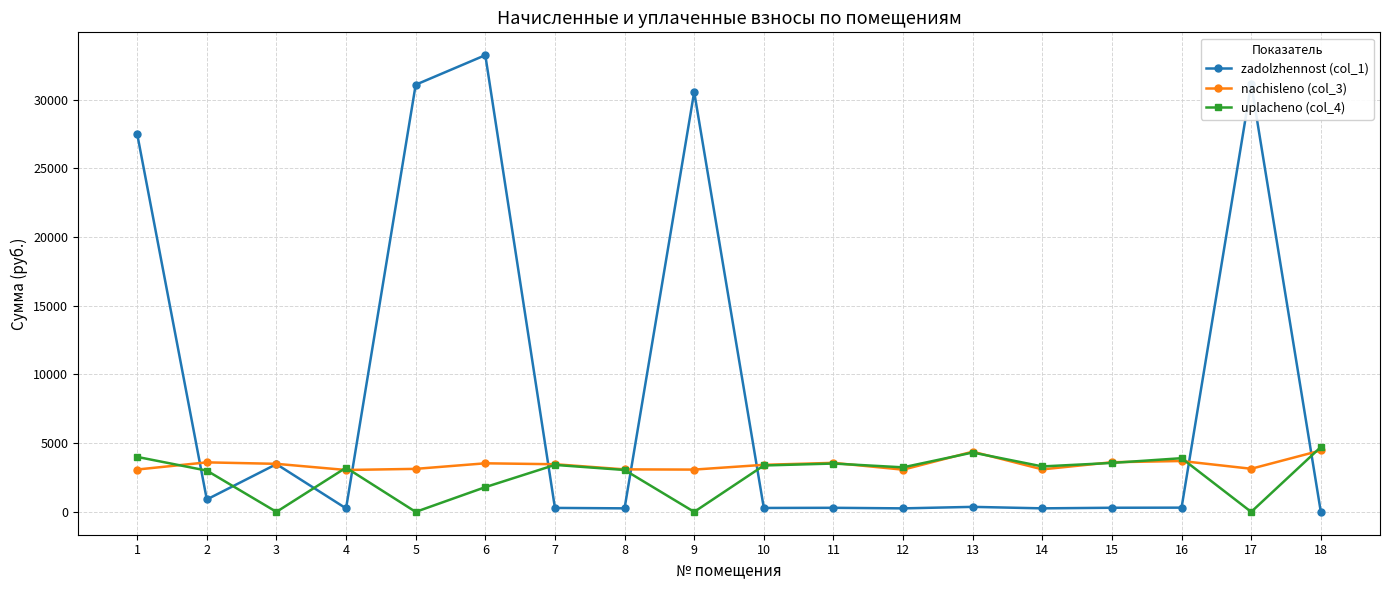

Read the uplacheno (col_4) value at 13.

4319.1